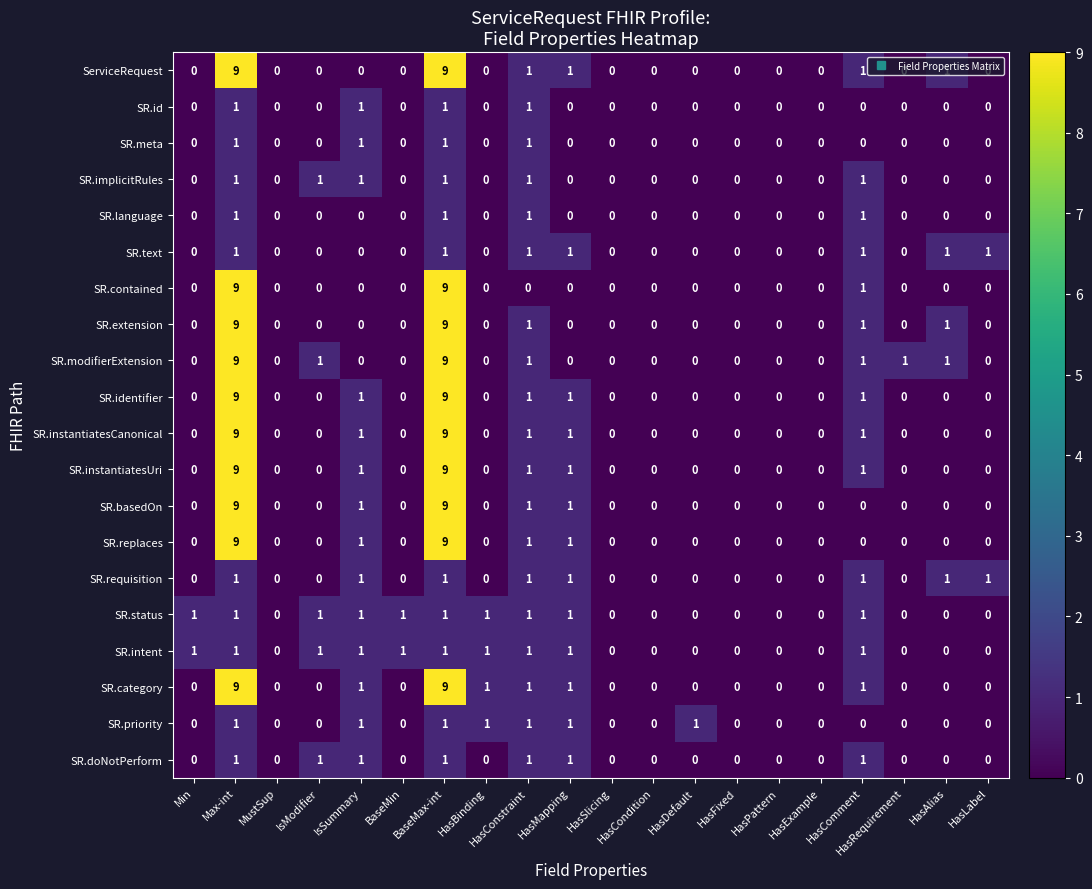

How many SR.extension values are between 0 and 1?

18